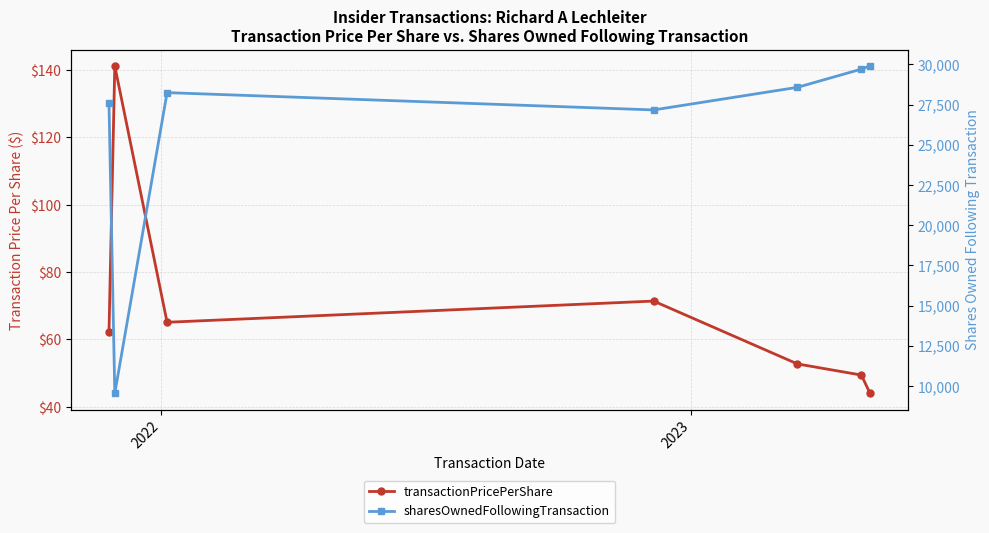

How many lines are shown in the chart?

2